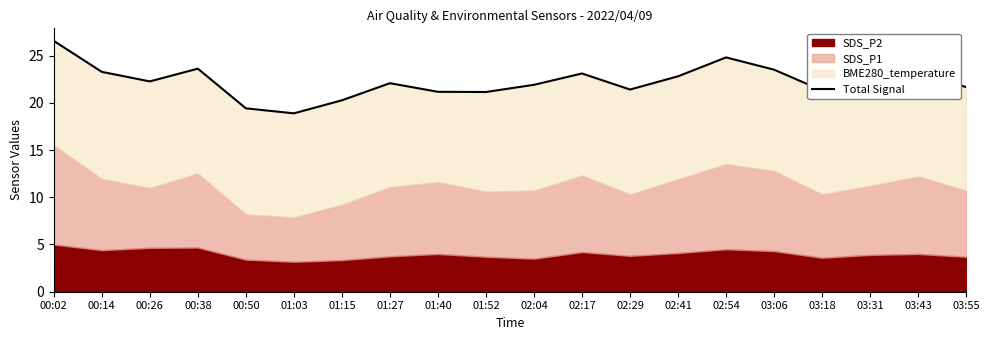

List the labels in order of value, smallest first.

01:03, 00:50, 01:15, 01:52, 01:40, 03:18, 02:29, 03:55, 02:04, 03:31, 01:27, 00:26, 02:41, 02:17, 00:14, 03:43, 03:06, 00:38, 02:54, 00:02